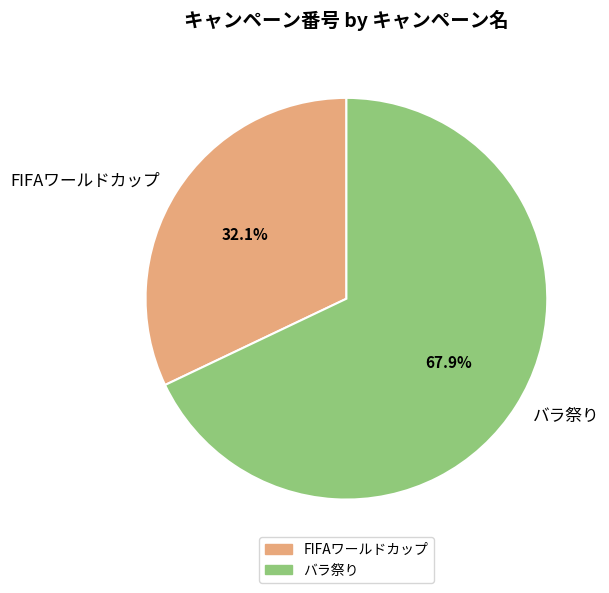

Is there any slice that represents more than half of the pie?

Yes